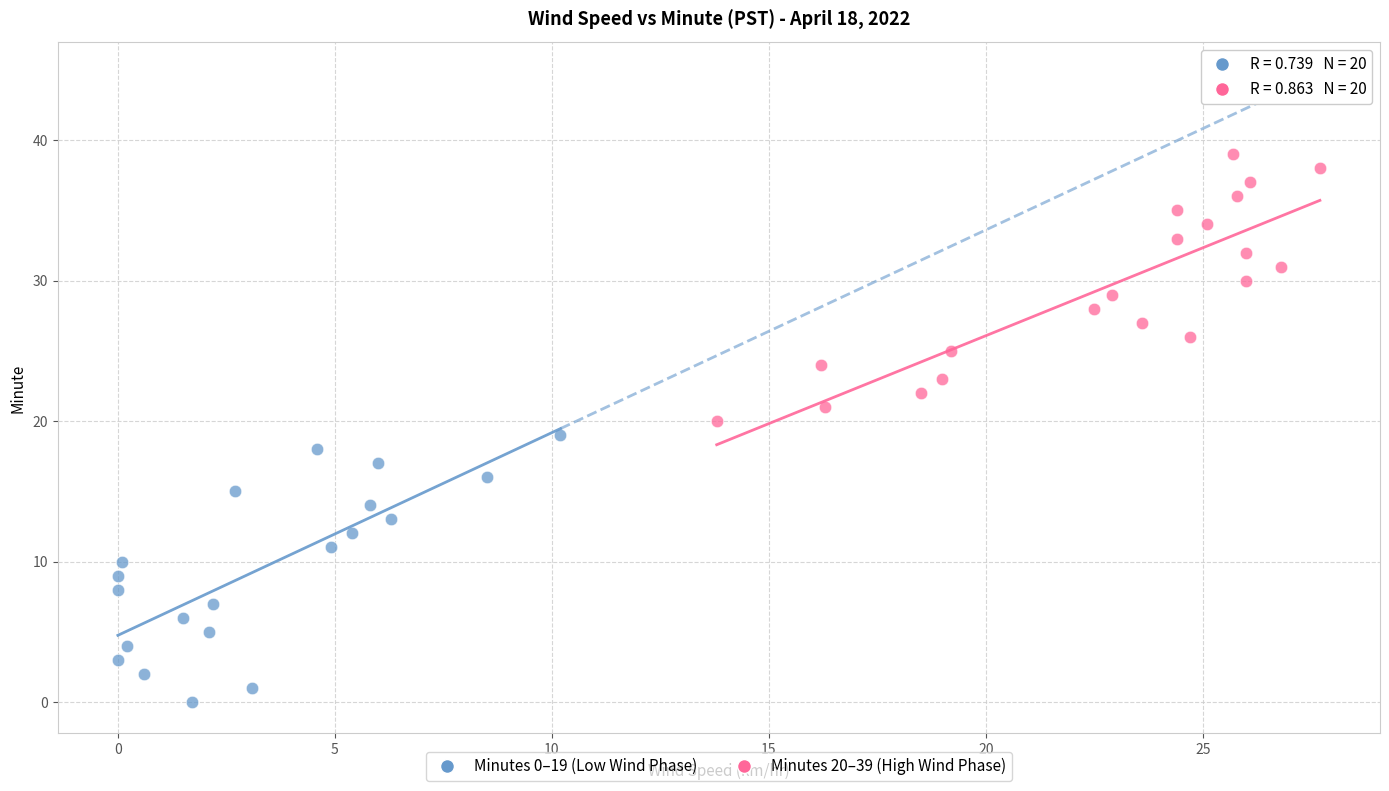

What are all the series names shown in the legend?

Minutes 0–19 (Low Wind Phase), Minutes 20–39 (High Wind Phase)